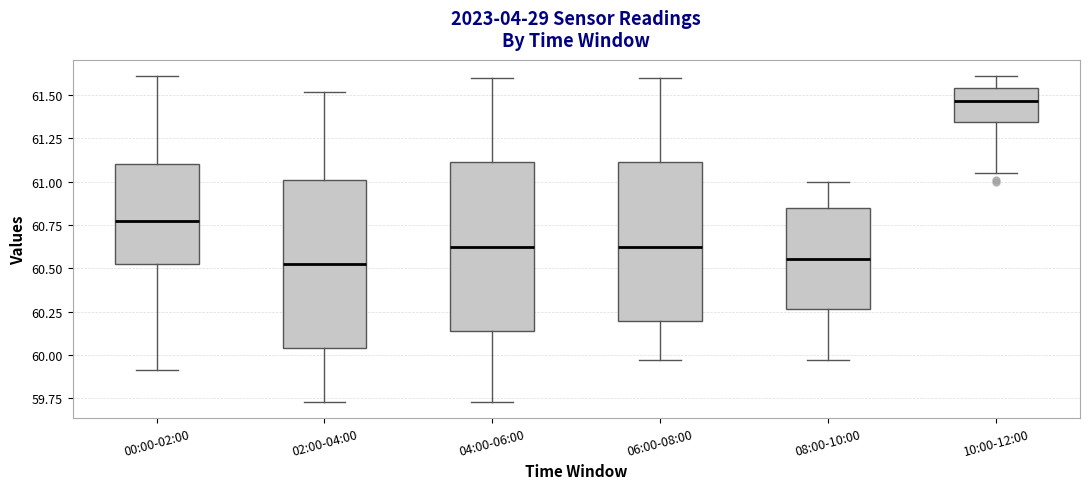

Reading left to right, transcribe this box plot: for each box, give where its median line is, the range the box spans, and where its two whiskers end, as read against the y-axis. The values are not printed on the chart, so give them approximately, as read against the axis.

00:00-02:00: median 60.80, box 60.50 to 61.10, whiskers 59.90 to 61.60
02:00-04:00: median 60.55, box 60.05 to 61.00, whiskers 59.75 to 61.50
04:00-06:00: median 60.65, box 60.15 to 61.10, whiskers 59.75 to 61.60
06:00-08:00: median 60.65, box 60.20 to 61.10, whiskers 59.95 to 61.60
08:00-10:00: median 60.55, box 60.25 to 60.85, whiskers 59.95 to 61.00
10:00-12:00: median 61.45, box 61.35 to 61.55, whiskers 61.05 to 61.60